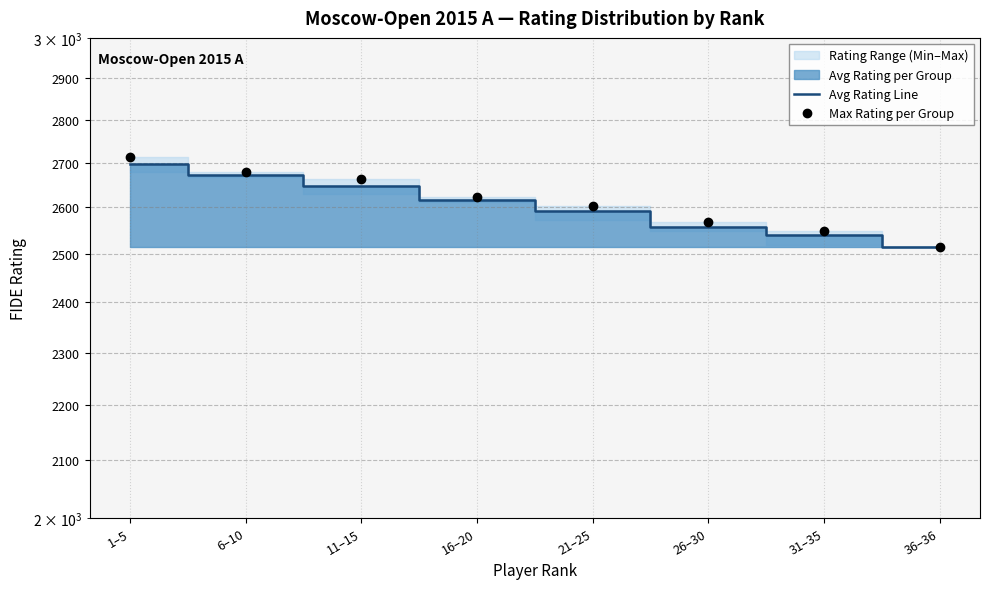

What is the highest value of the Avg Rating Line series?

2697.2